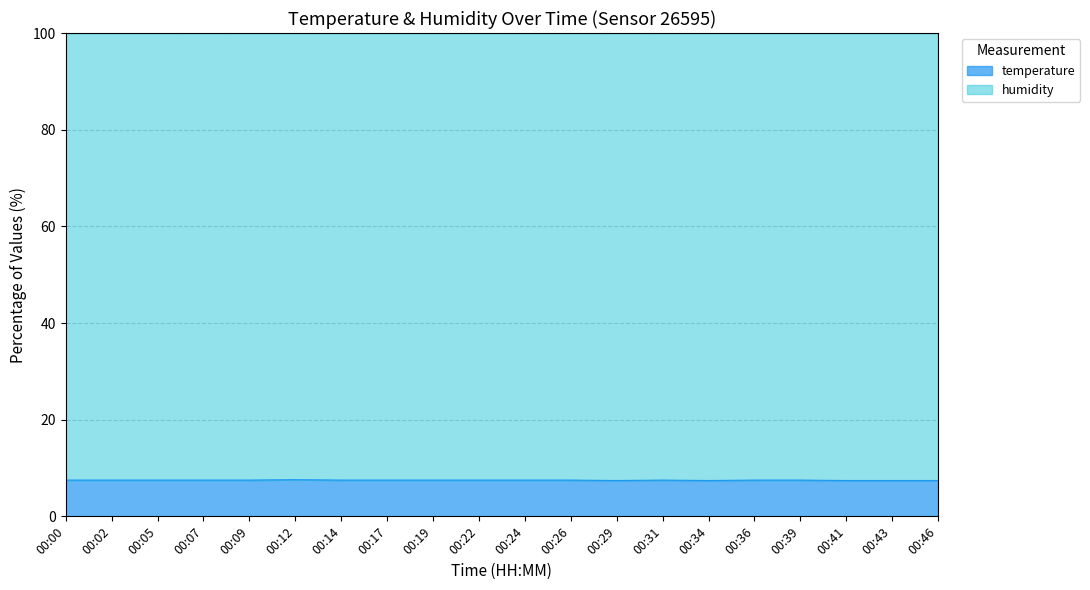

What is the total value across all series at 00:41?

100.0